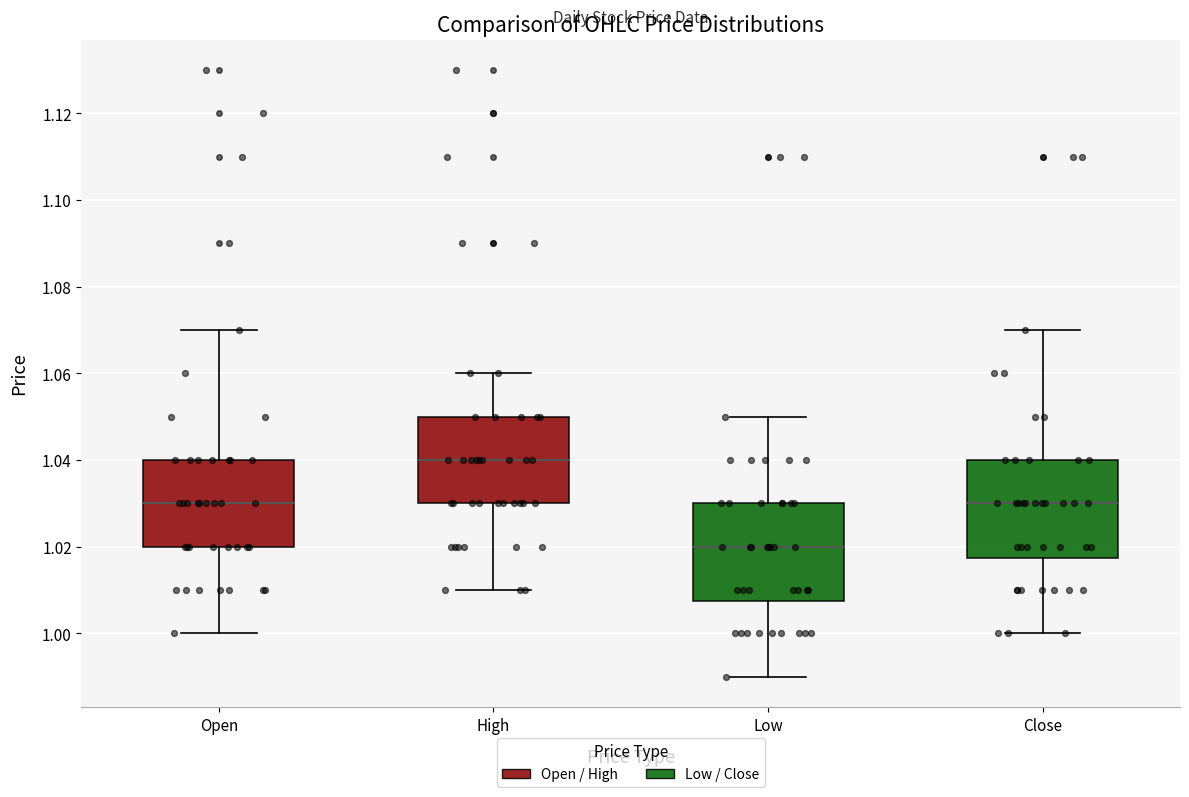

Which box's median line is the highest?

High